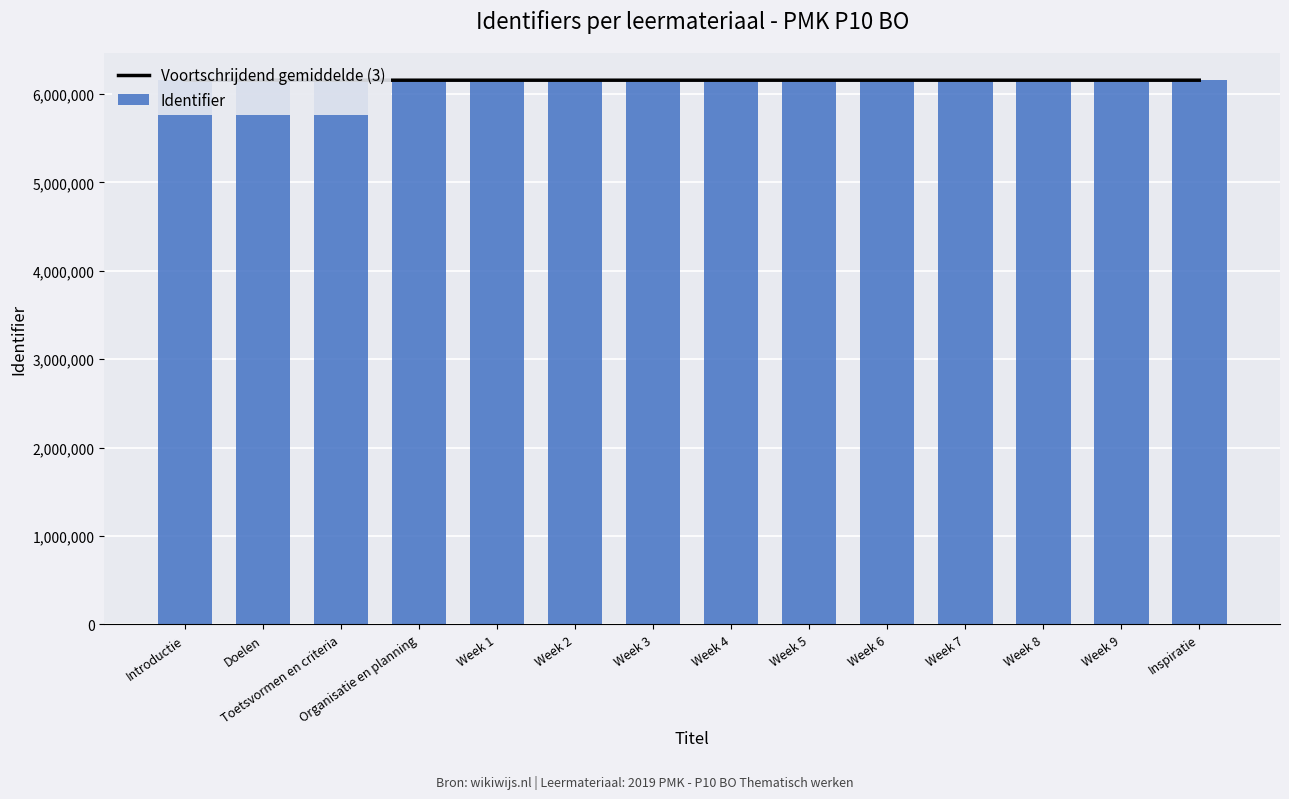

At which label does Voortschrijdend gemiddelde (3) first exceed 6157210?

Week 5